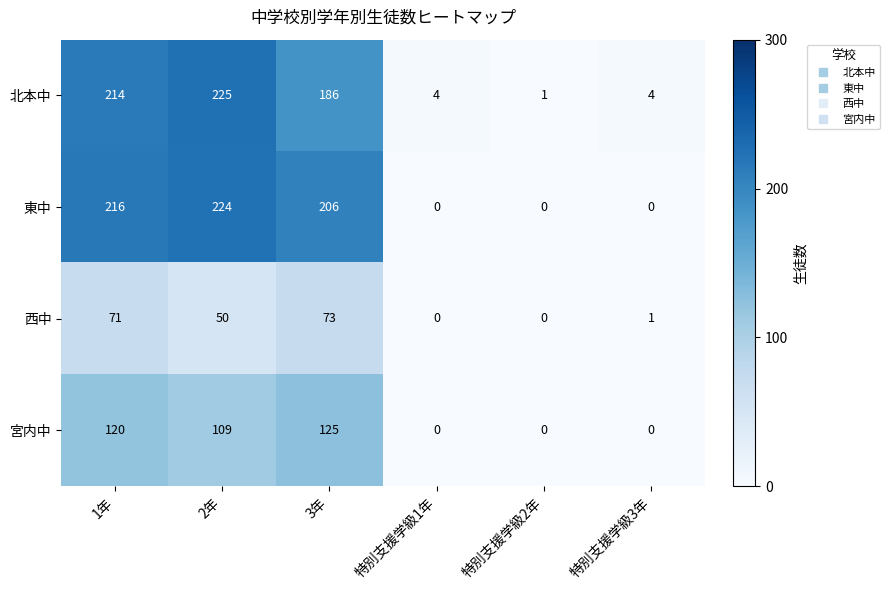

At 3年, list the series in order from largest to smallest.

東中, 北本中, 宮内中, 西中